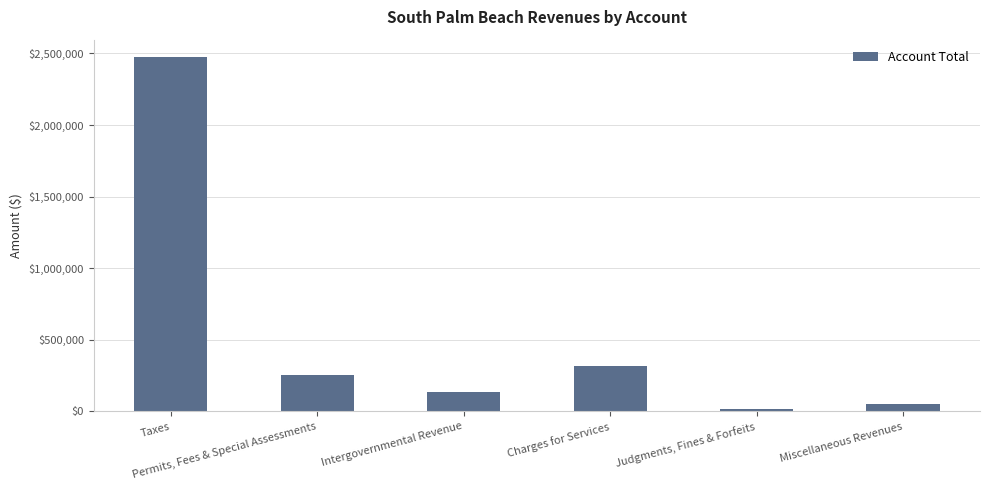

Read the value at Miscellaneous Revenues, to the nearest 50.

49600